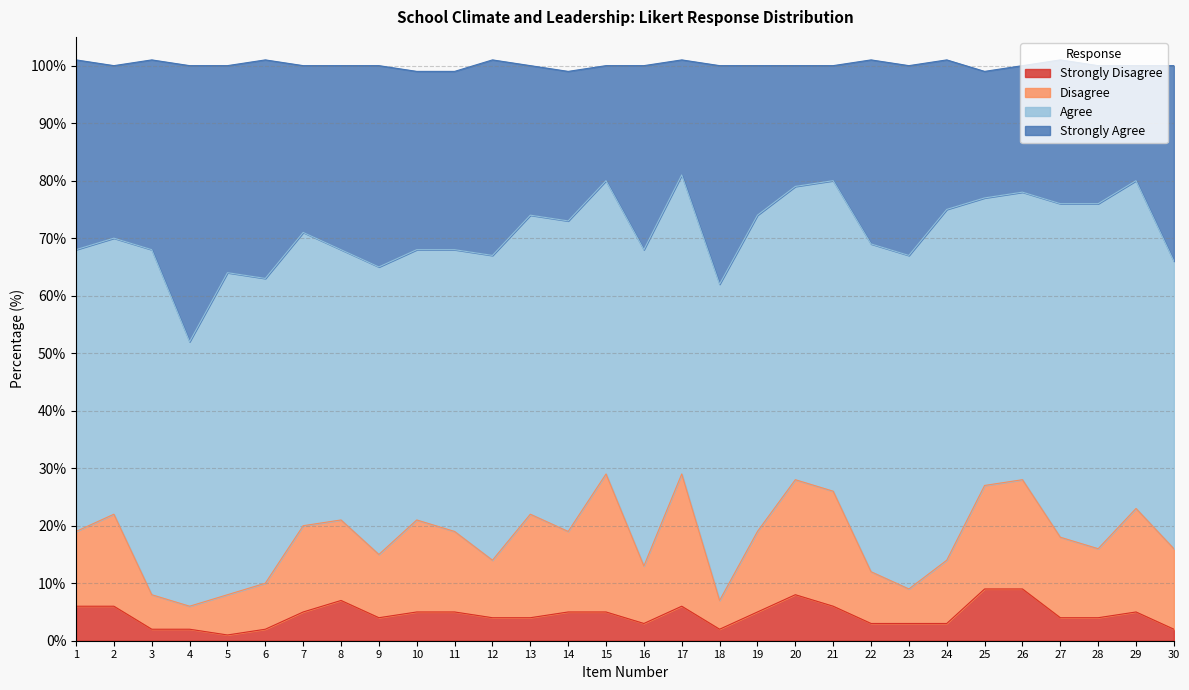

True or false: Strongly Disagree has more than 2 points higher than both neighbors.

True